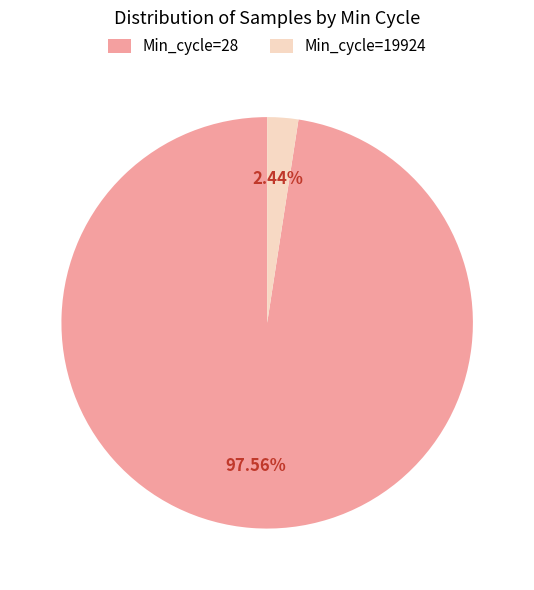

What is the largest slice in the pie chart?

Min_cycle=28